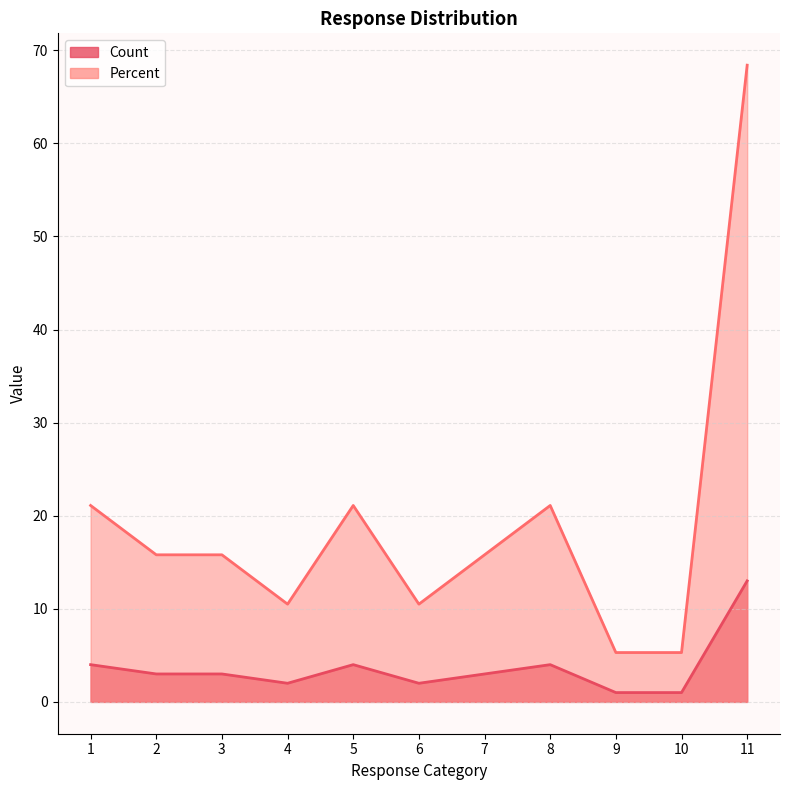

True or false: Percent and Count intersect in this chart.

False